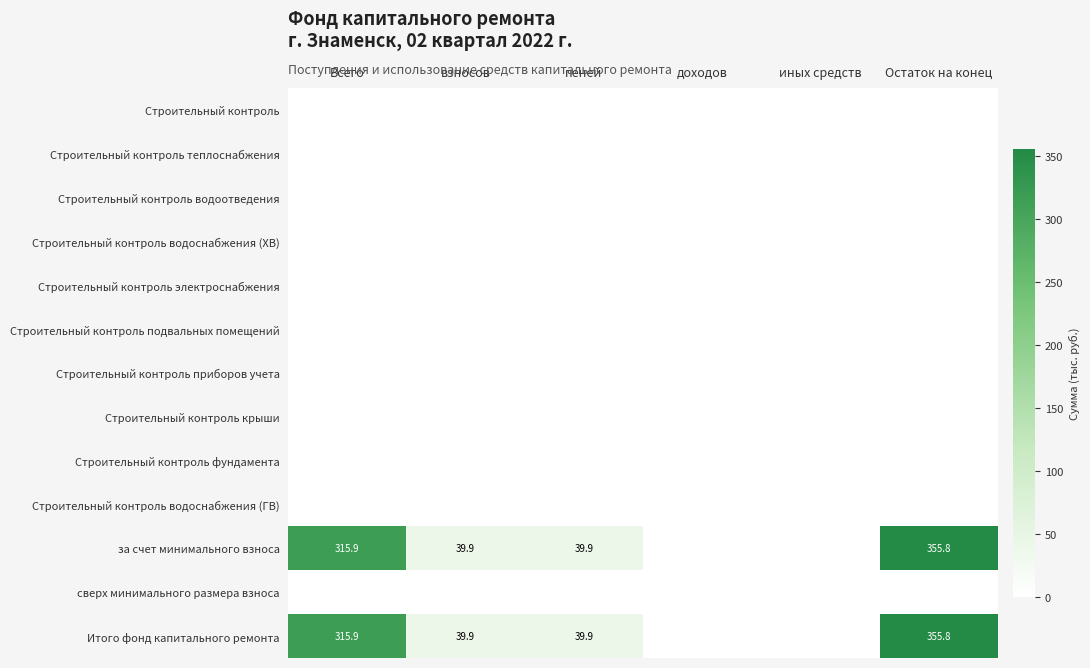

Rank the categories by за счет минимального взноса value from lowest to highest.

доходов, иных средств, взносов, пеней, Всего, Остаток на конец